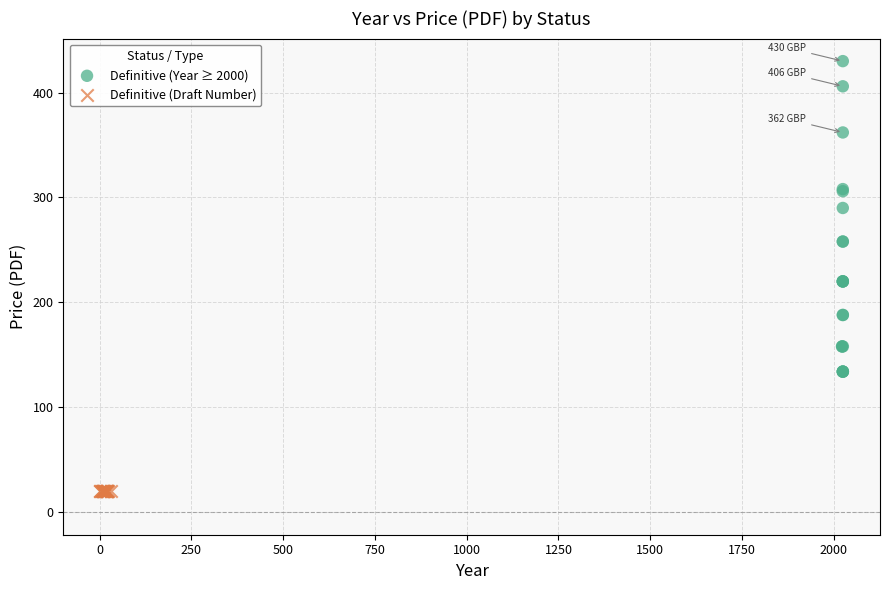

Which series reaches the maximum Y coordinate?

Definitive (Year ≥ 2000)